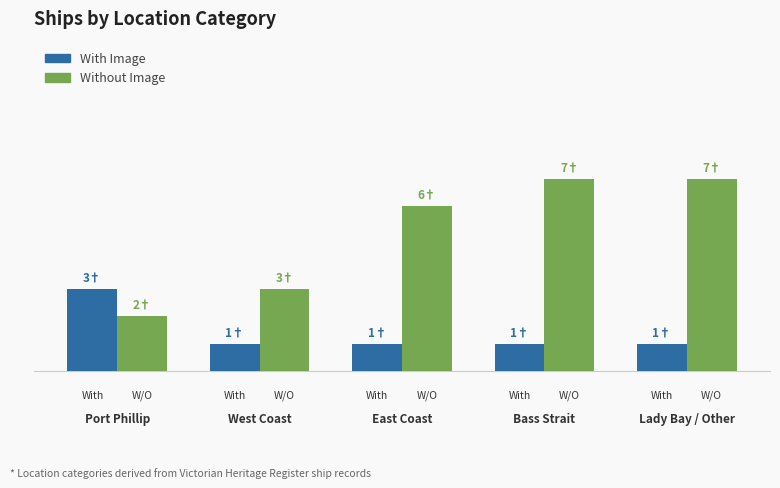

Does the chart contain stacked bars?

No